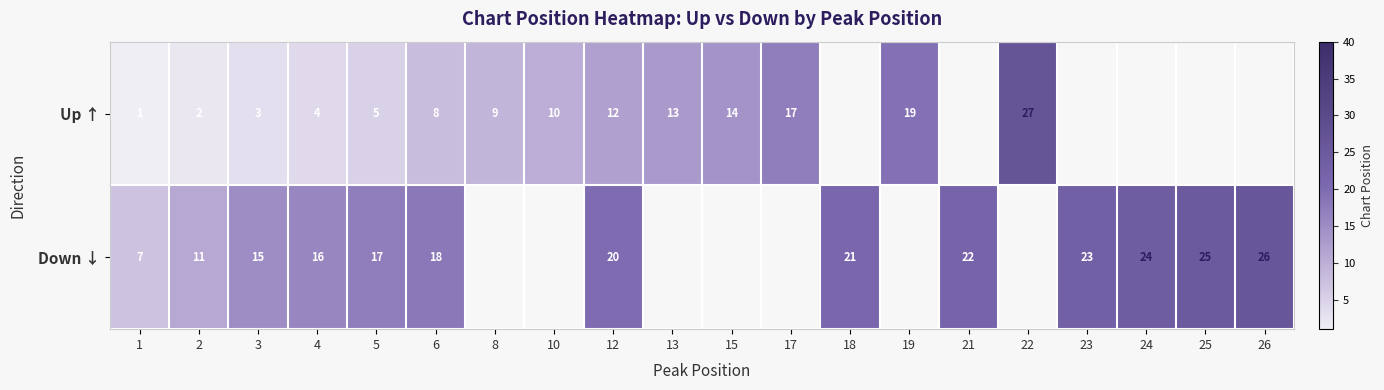

Is the value of Down ↓ at 18 greater than the value of Up ↑ at 8?

Yes